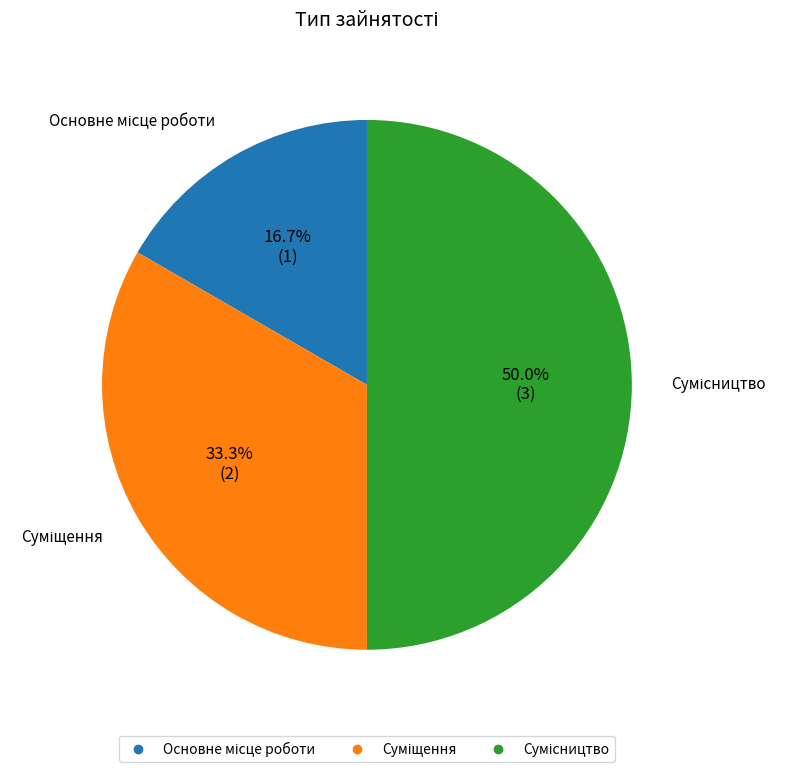

Count the number of slices in the pie.

3